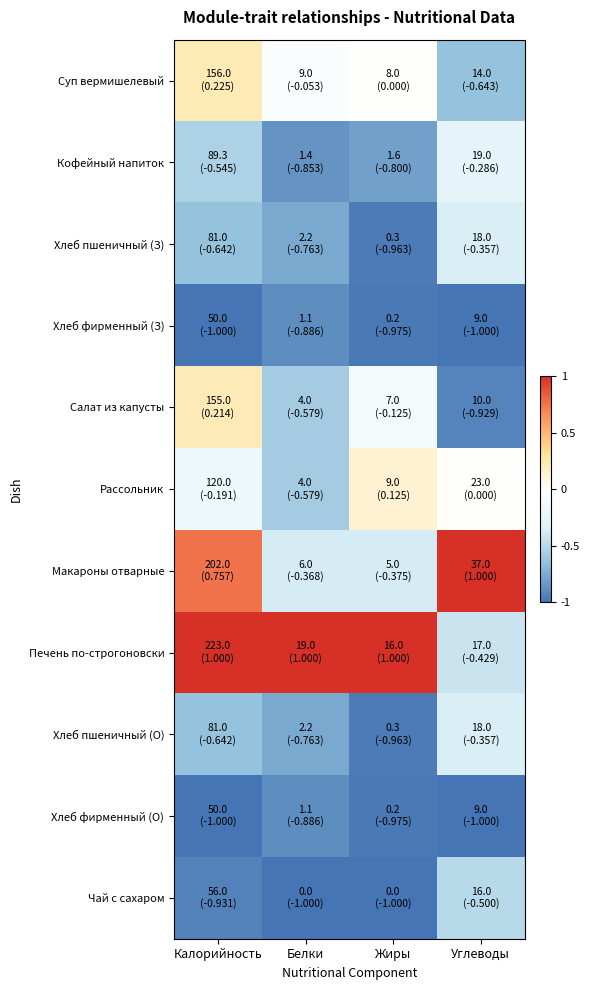

Rank the series at Белки from lowest to highest value.

Чай с сахаром, Хлеб фирменный (З), Хлеб фирменный (О), Кофейный напиток, Хлеб пшеничный (З), Хлеб пшеничный (О), Салат из капусты, Рассольник, Макароны отварные, Суп вермишелевый, Печень по-строгоновски